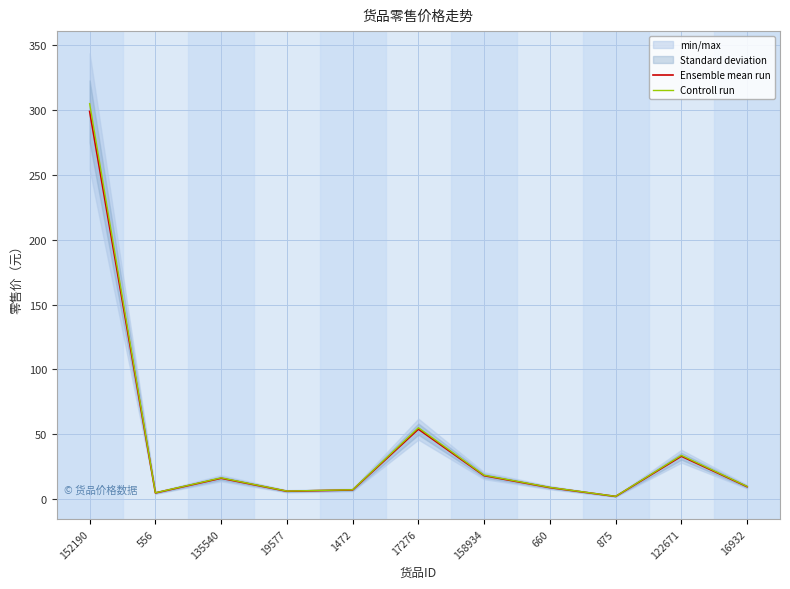

What is the maximum value for Controll run?

305.0